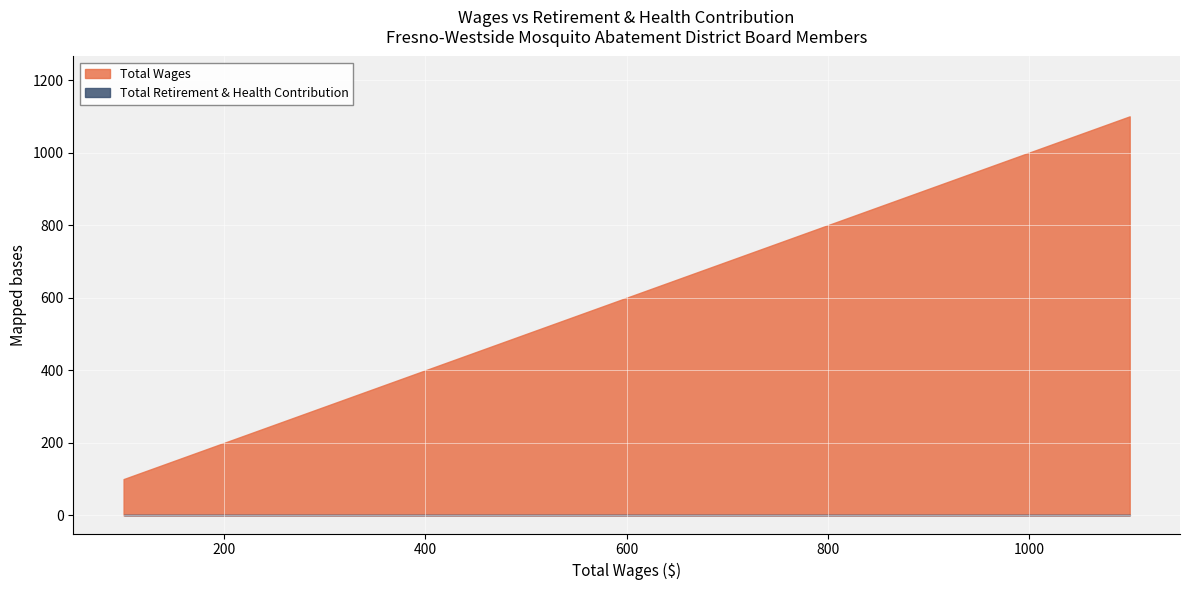

Rank the series by their maximum value, from highest to lowest.

Total Wages, Total Retirement & Health Contribution